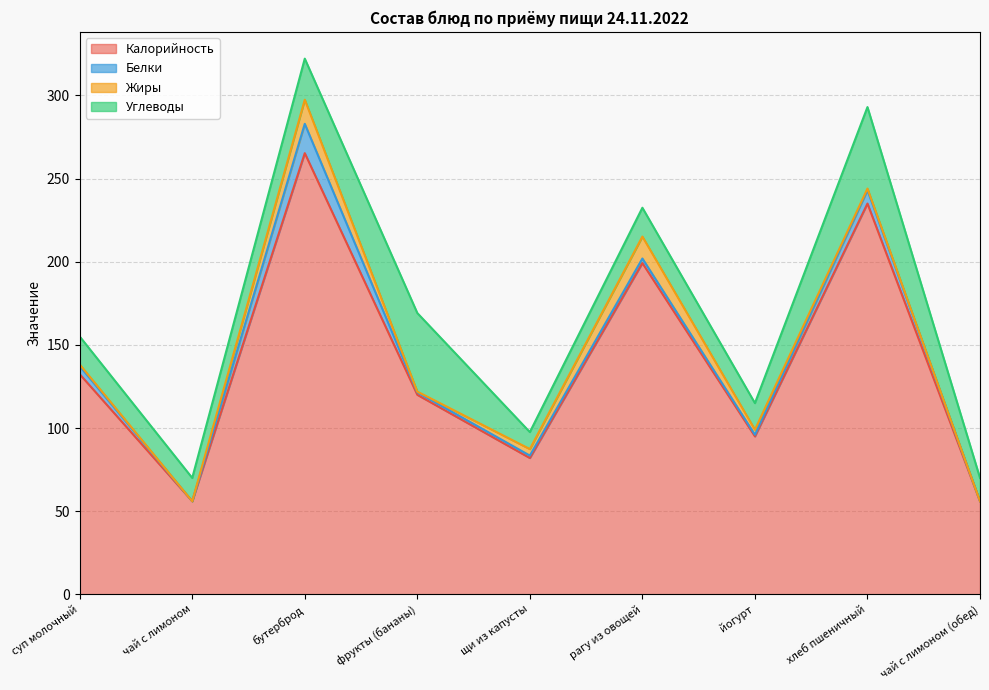

Reading left to right, transcribe all the data shown in this chart.

Калорийность: суп молочный=132.4	чай с лимоном=56.0	бутерброд=265.3	фрукты (бананы)=120.0	щи из капусты=82.0	рагу из овощей=199.2	йогурт=95.0	хлеб пшеничный=235.0	чай с лимоном (обед)=56.0
Белки: суп молочный=4.8	чай с лимоном=0.0	бутерброд=17.6	фрукты (бананы)=1.5	щи из капусты=1.4	рагу из овощей=2.8	йогурт=1.0	хлеб пшеничный=8.0	чай с лимоном (обед)=0.0
Жиры: суп молочный=1.0	чай с лимоном=0.0	бутерброд=14.5	фрукты (бананы)=0.4	щи из капусты=3.9	рагу из овощей=13.2	йогурт=3.0	хлеб пшеничный=1.0	чай с лимоном (обед)=0.0
Углеводы: суп молочный=16.8	чай с лимоном=14.0	бутерброд=24.7	фрукты (бананы)=47.2	щи из капусты=10.2	рагу из овощей=17.3	йогурт=16.0	хлеб пшеничный=49.0	чай с лимоном (обед)=14.0